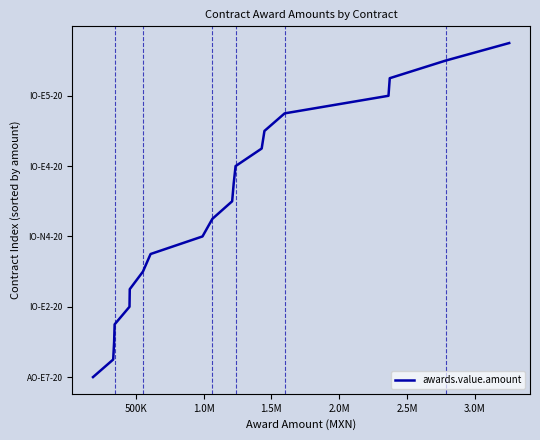

Does the chart display data point markers on the line(s)?

No